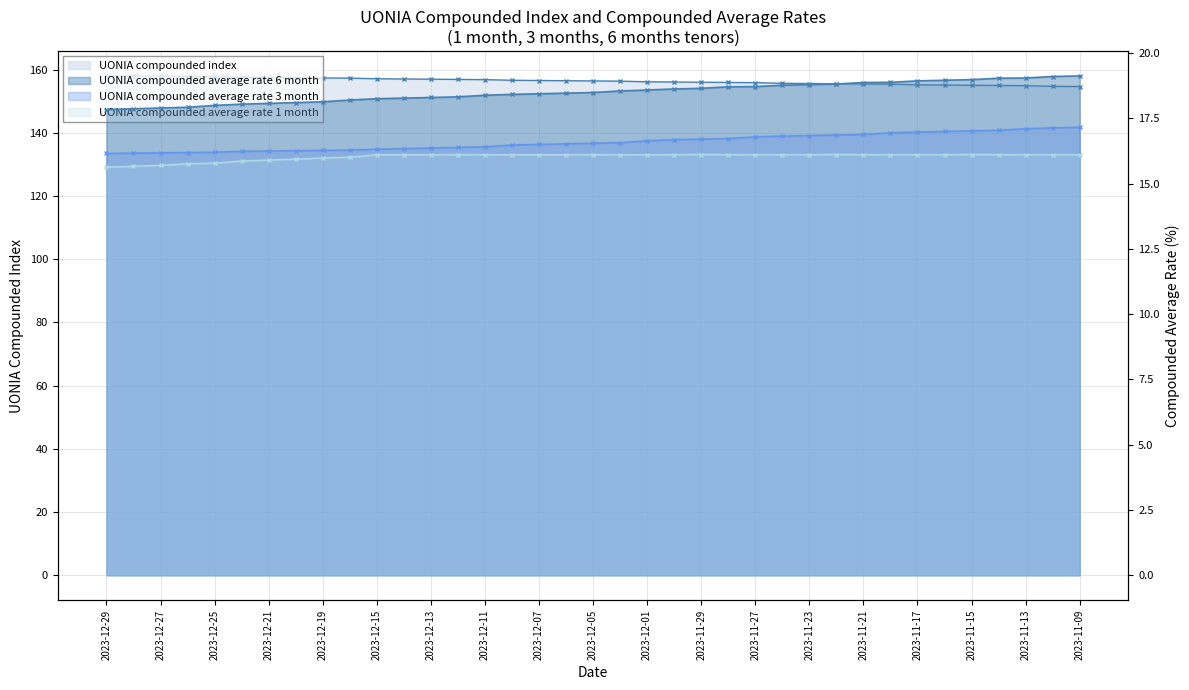

What position from the right is 2023-11-16?

6